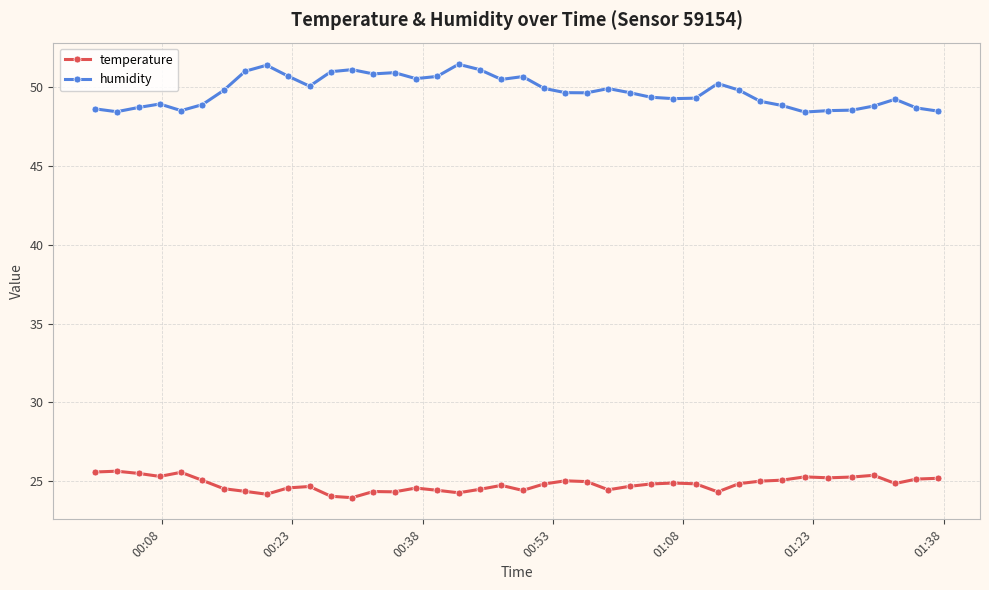

Which series has the largest total across all categories?

humidity